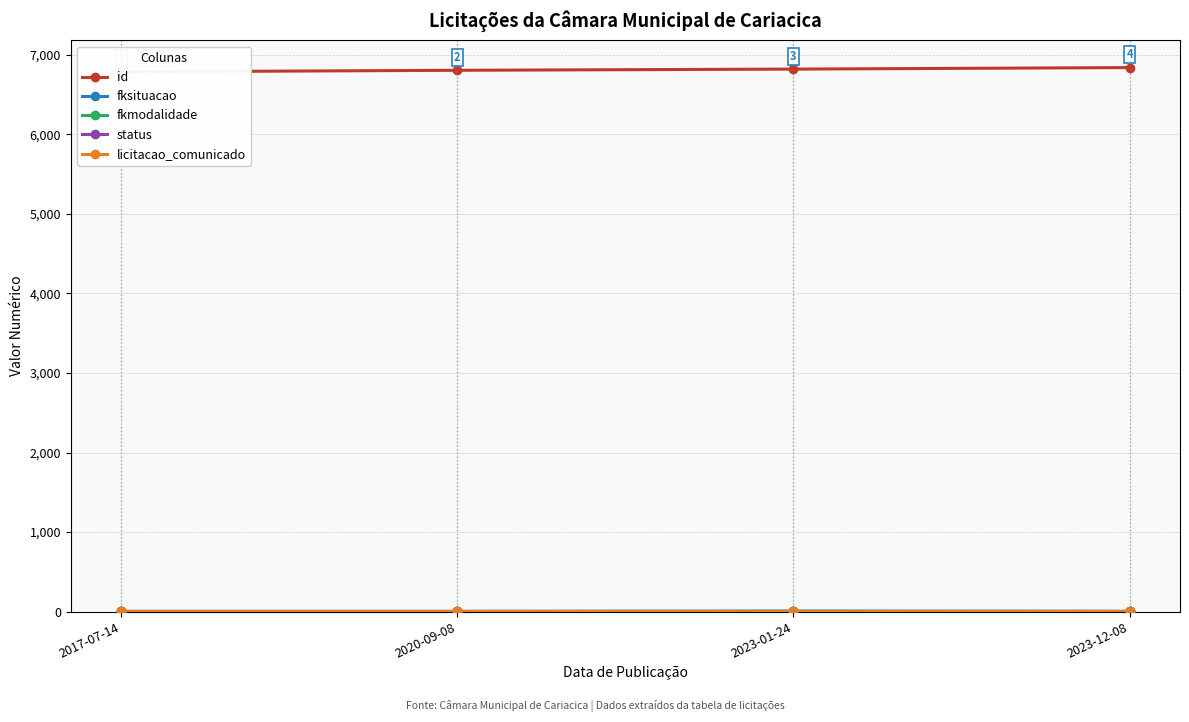

True or false: licitacao_comunicado has a value of 1 at 2023-01-24.

False